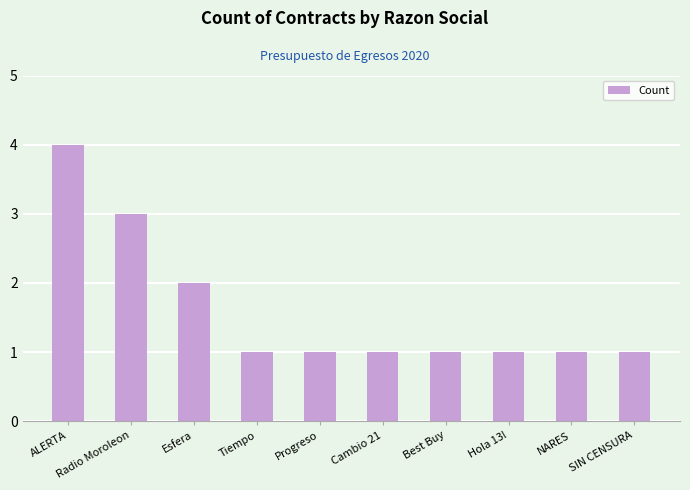

What is the smallest value displayed?

1